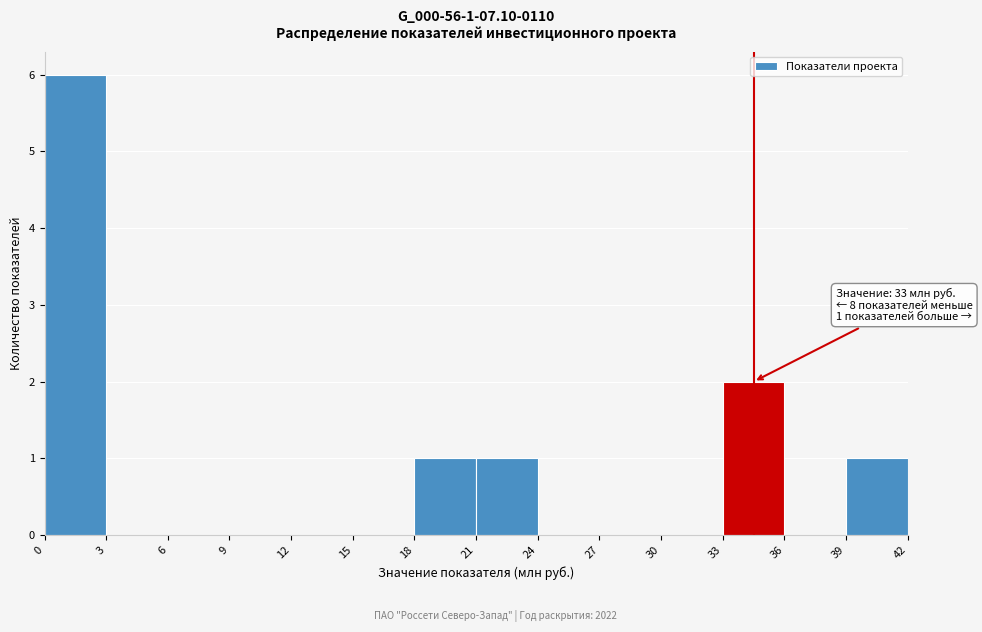

Over which range of the x-axis is the bar tallest?

0 to 3